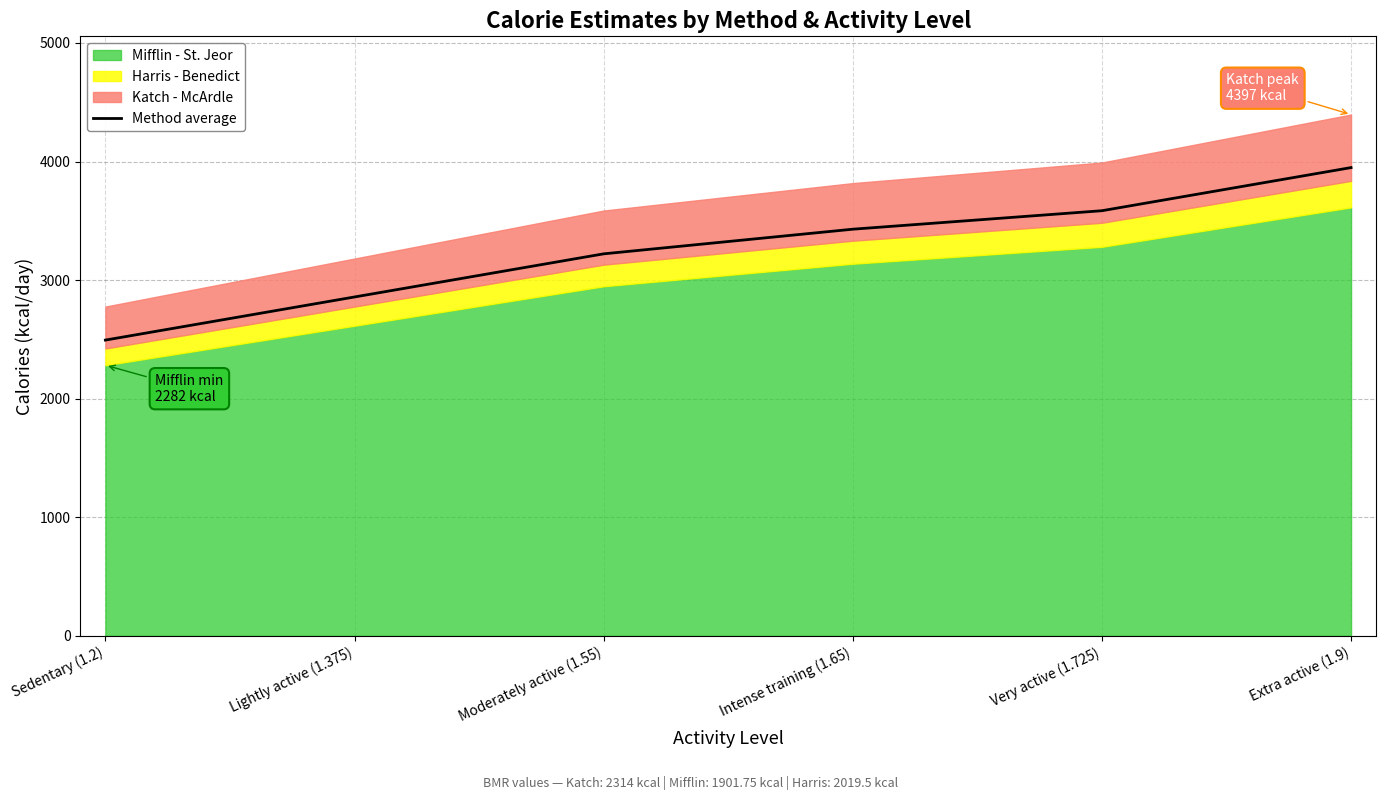

What is the maximum value shown in the chart?

3949.0